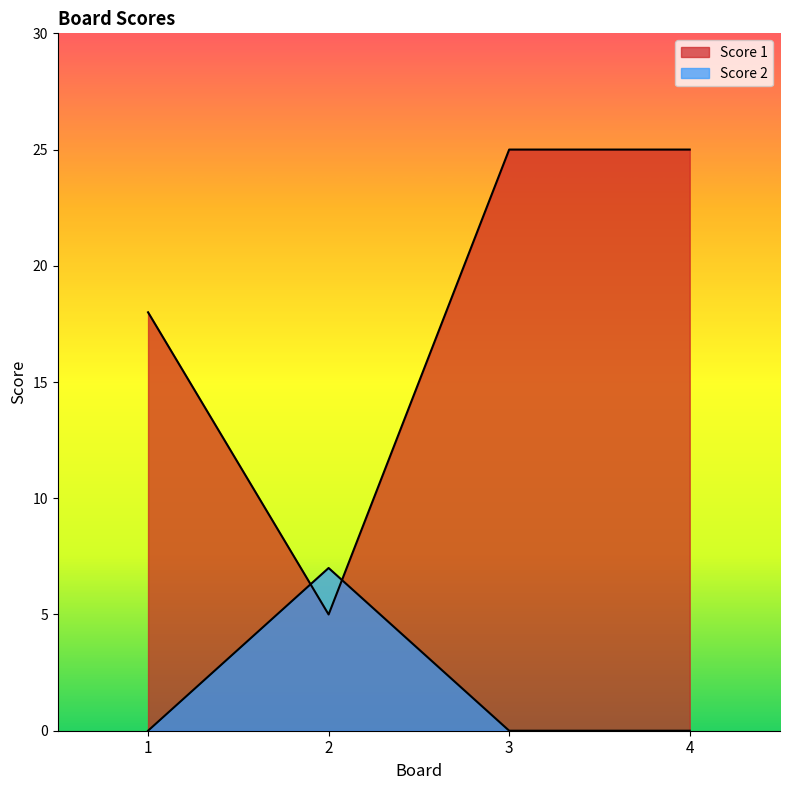

How many lines are shown in the chart?

2